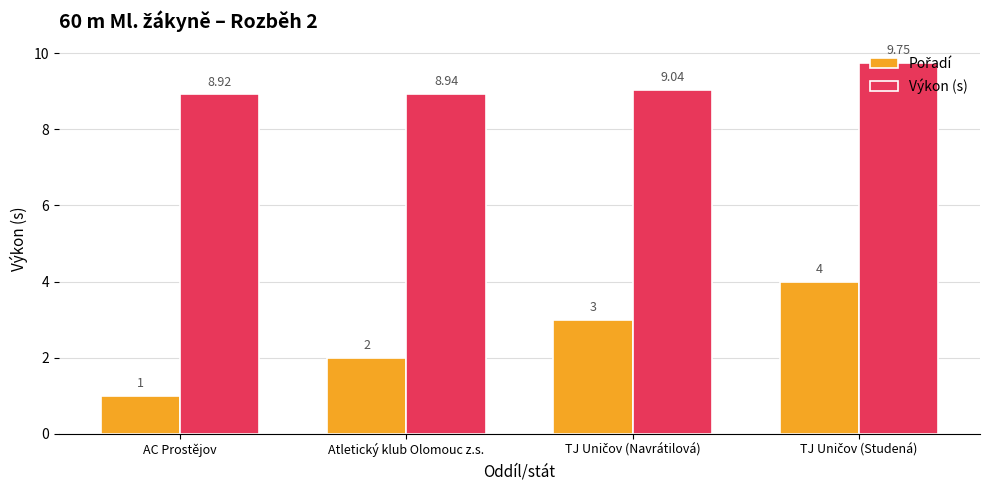

Which category has the lowest value in the Výkon (s) series?

AC Prostějov